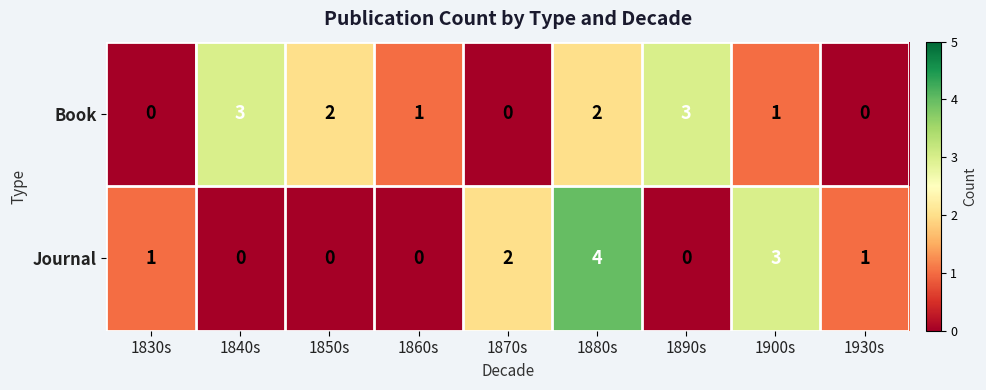

Which series has the largest range (max minus min)?

Journal